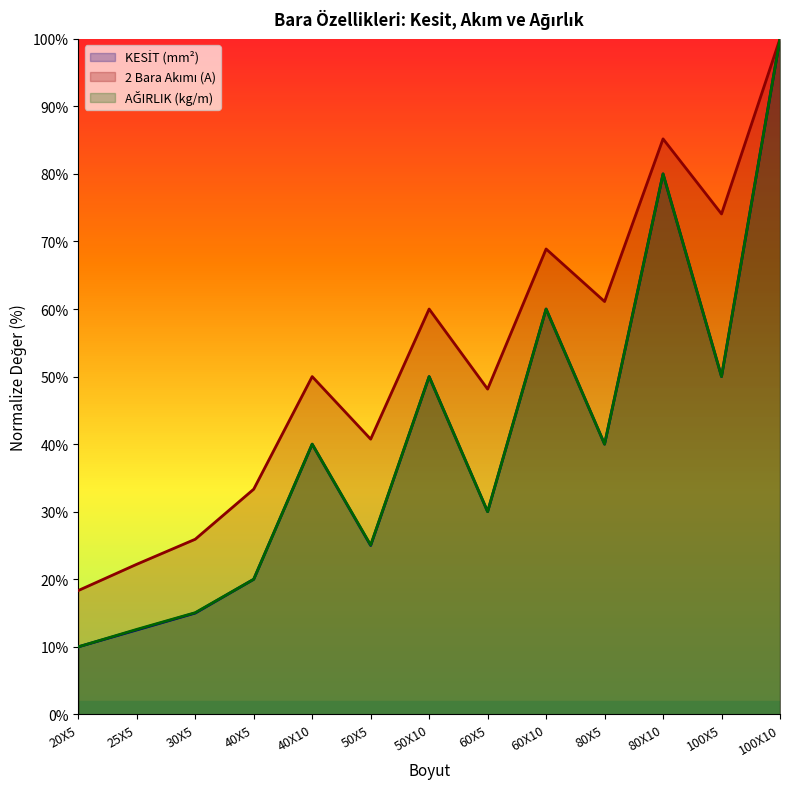

Reading left to right, extract all data points from this chart.

KESİT (mm2): 10.0	12.5	15.0	20.0	40.0	25.0	50.0	30.0	60.0	40.0	80.0	50.0	100.0
2 Bara Akımı (A): 18.3	22.2	25.9	33.3	50.0	40.7	60.0	48.1	68.9	61.1	85.2	74.1	100.0
AĞIRLIK (kg/m): 10.0	12.6	15.1	20.0	40.0	25.1	50.0	30.0	60.0	40.0	80.0	50.0	100.0